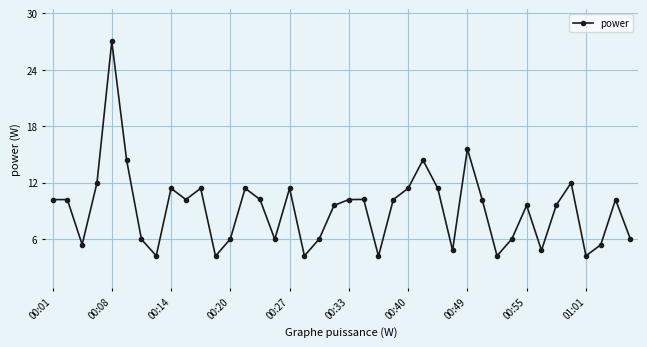

What is the sum of all values?

366.1